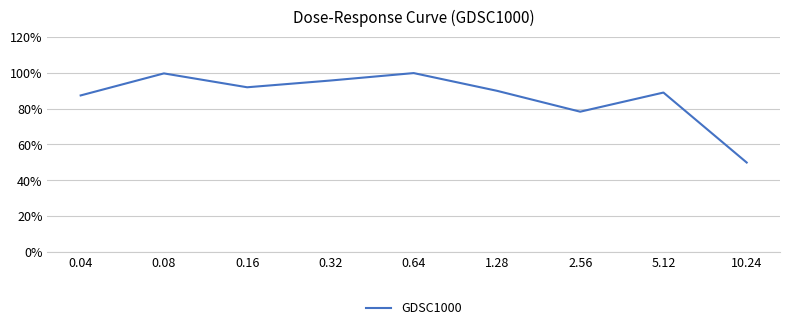

Is it true that the value at 2.56 is 39.3?

False